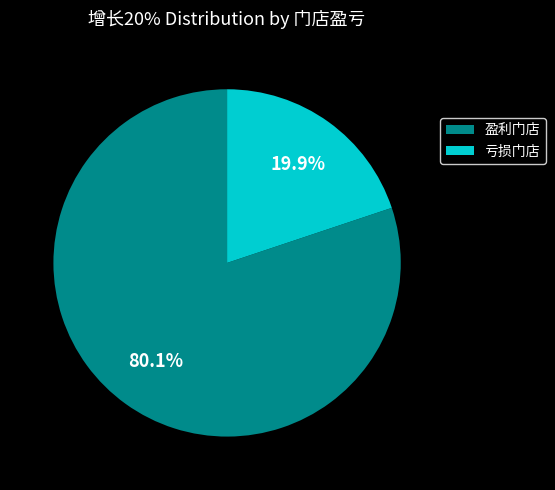

What is the smallest slice in the pie chart?

亏损门店